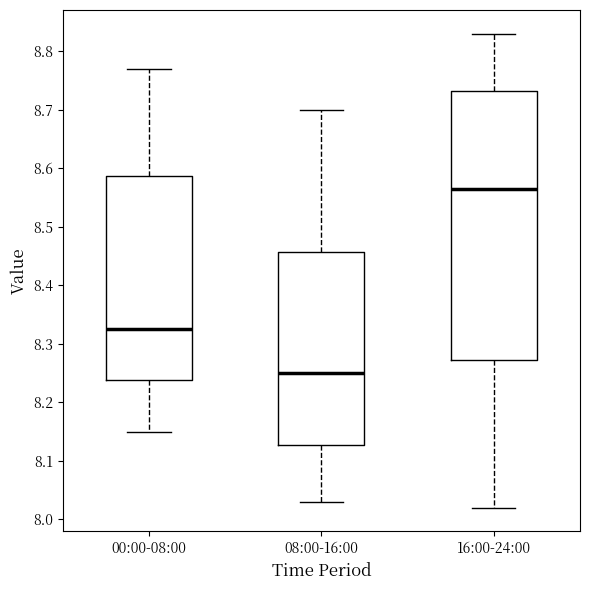

Reading left to right, read every box against the y-axis: the position of its median line, the range the box covers, and the ends of its whiskers. The values are not printed on the chart, so give them approximately, as read against the axis.

00:00-08:00: median 8.33, box 8.24 to 8.59, whiskers 8.15 to 8.77
08:00-16:00: median 8.25, box 8.13 to 8.46, whiskers 8.03 to 8.70
16:00-24:00: median 8.57, box 8.27 to 8.73, whiskers 8.02 to 8.83